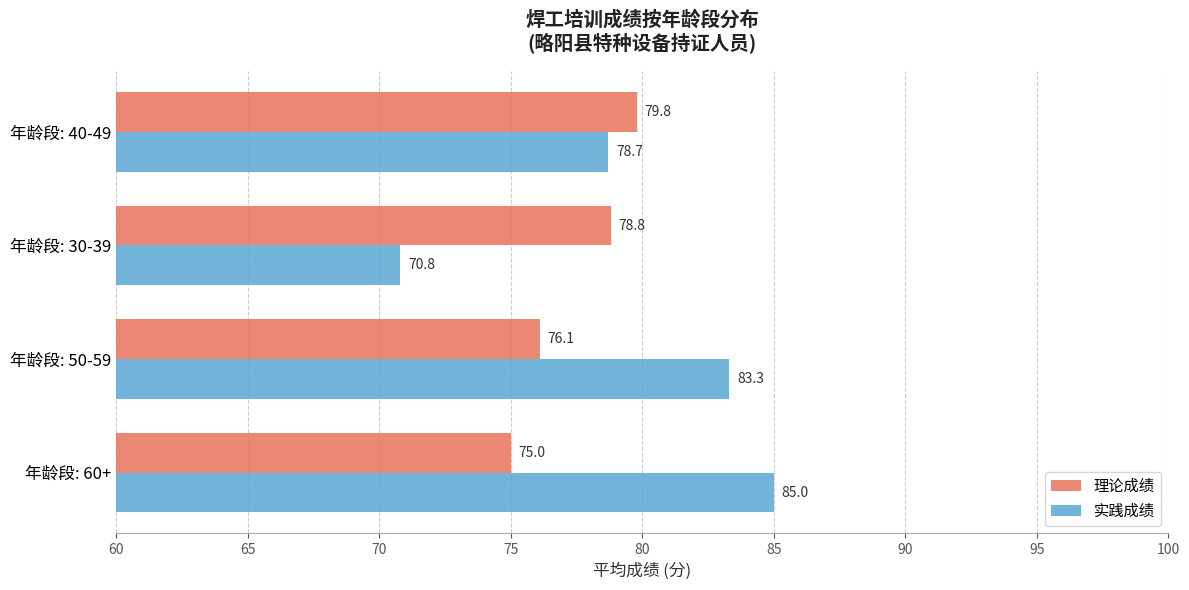

At which category is the sum across all series the highest?

年龄段: 60+